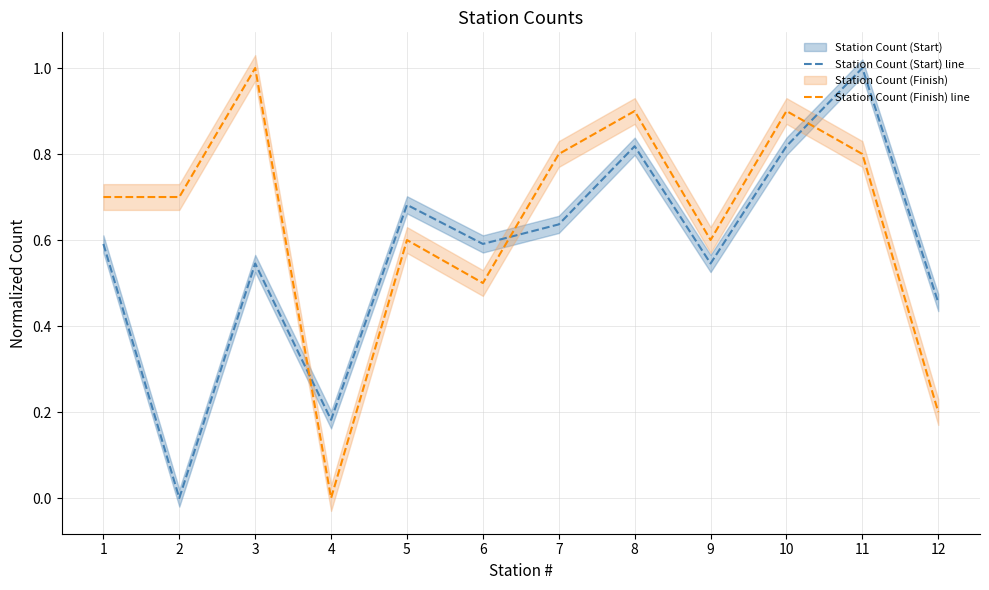

Where is the first local maximum for Station Count (Finish) line?

3